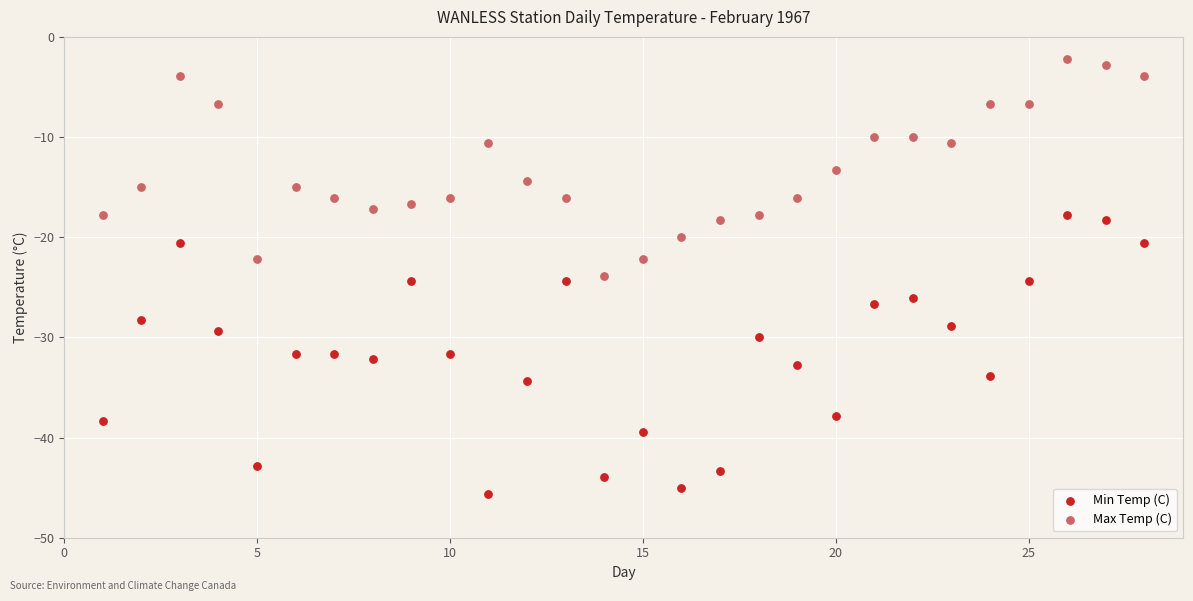

Which series contains the lowest Y value?

Min Temp (C)